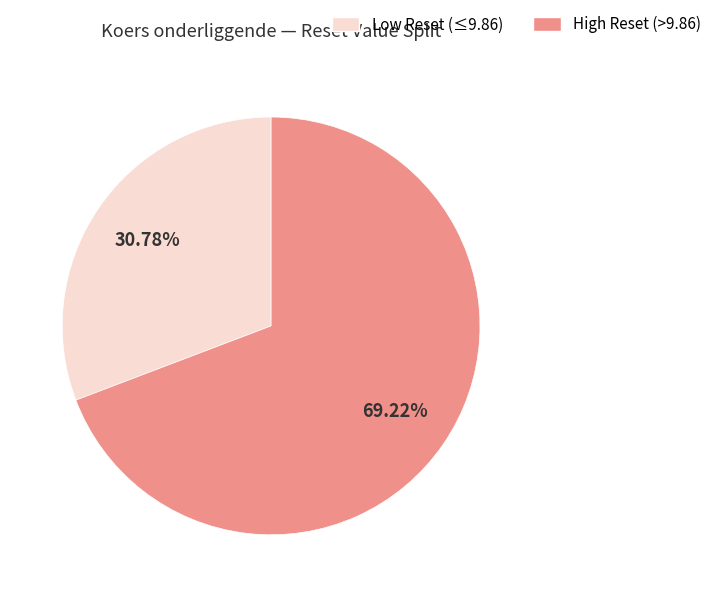

What is the ratio of the value at High Reset (>9.86) to the value at Low Reset (≤9.86)?

2.2